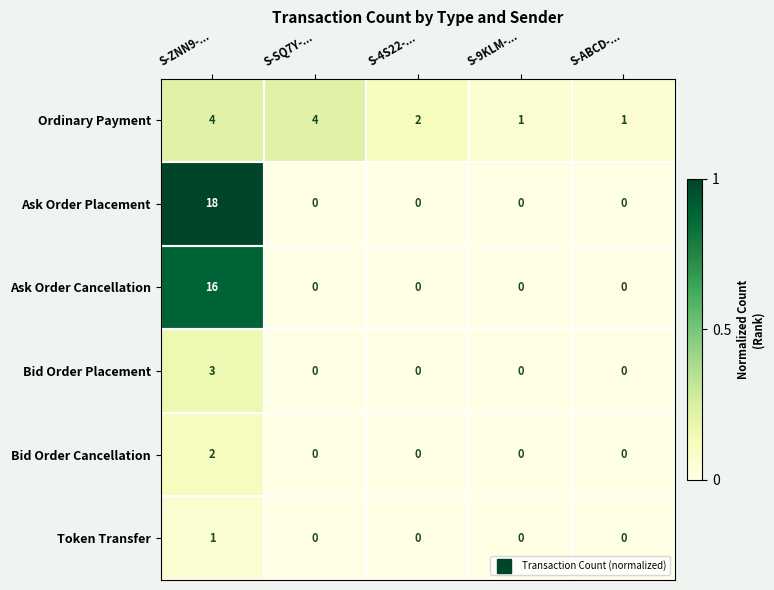

What is the difference between the maximum and minimum values in the Ordinary Payment series?

3